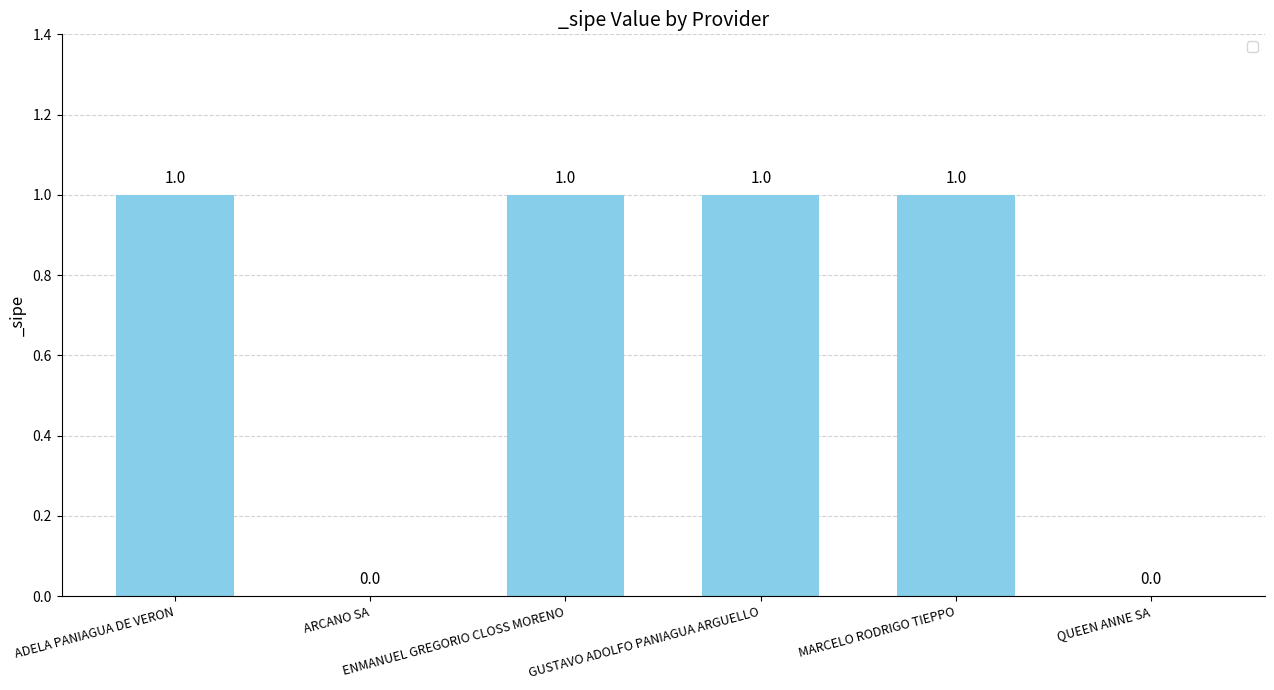

What is the sum of all values?

4